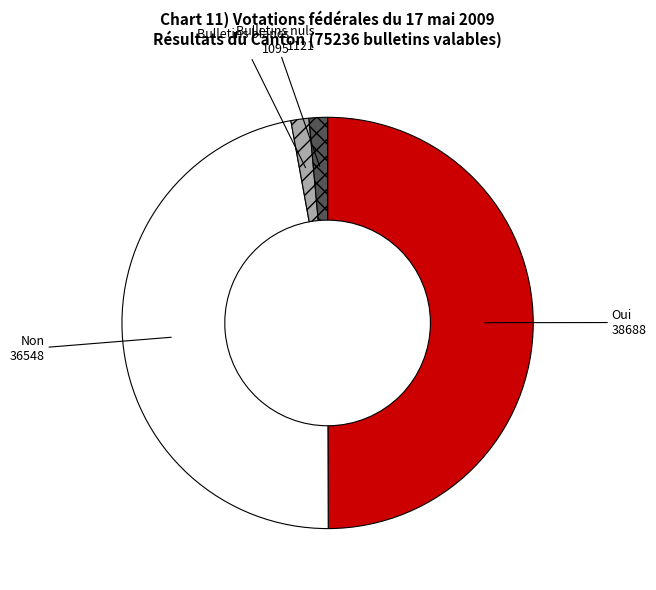

Which slice is the largest?

Oui